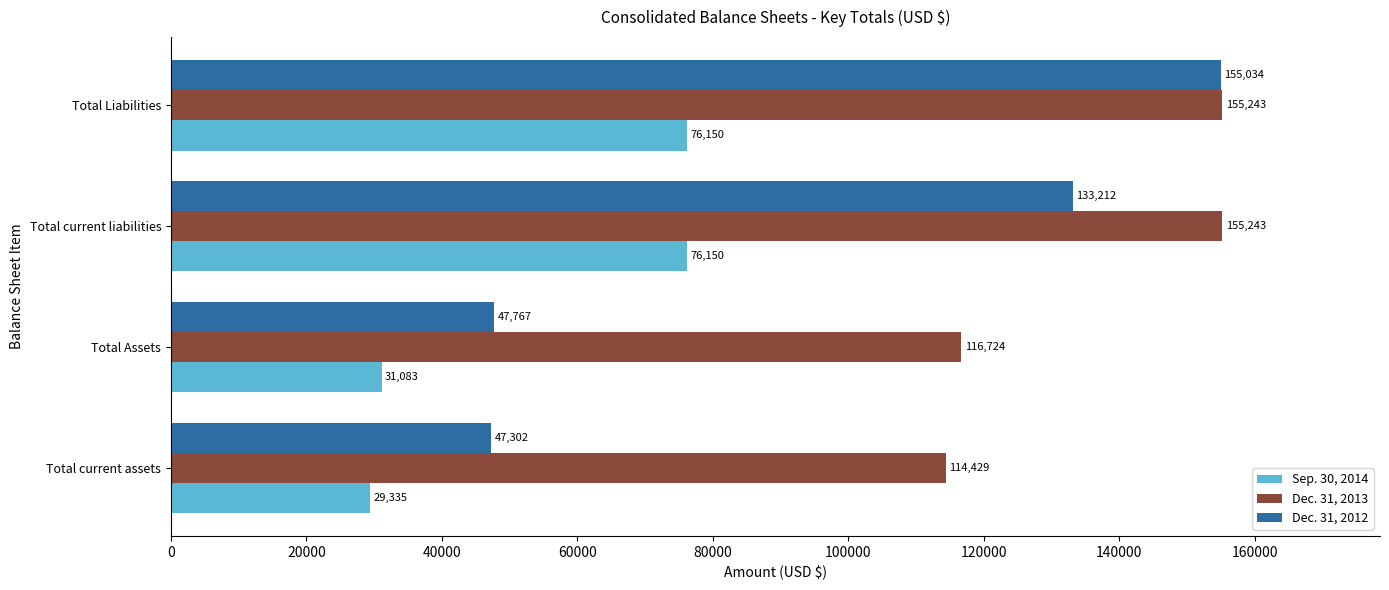

Rank the series by their average value, from lowest to highest.

Sep. 30, 2014, Dec. 31, 2012, Dec. 31, 2013